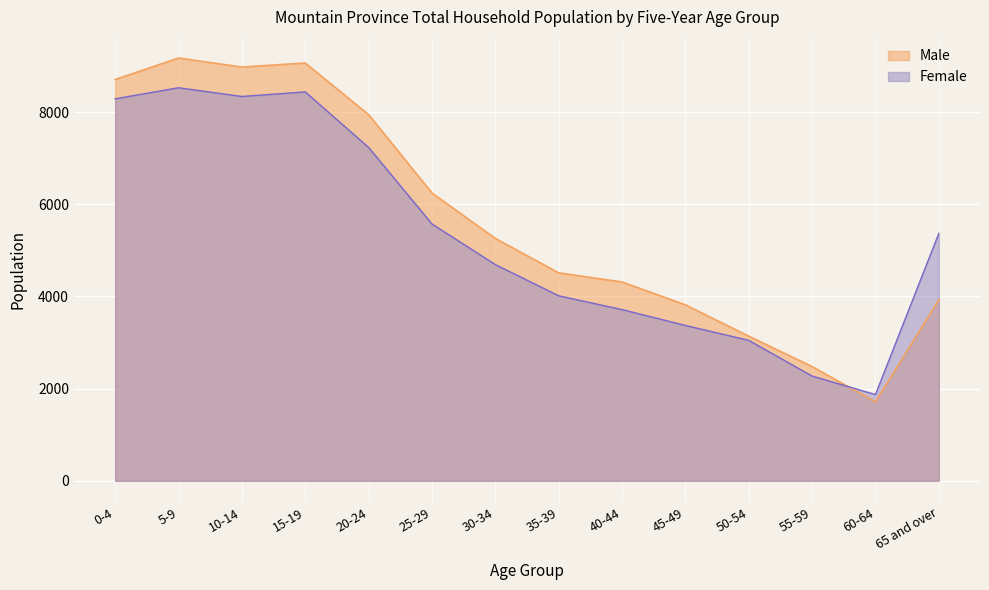

At which category is the sum across all series the highest?

5-9